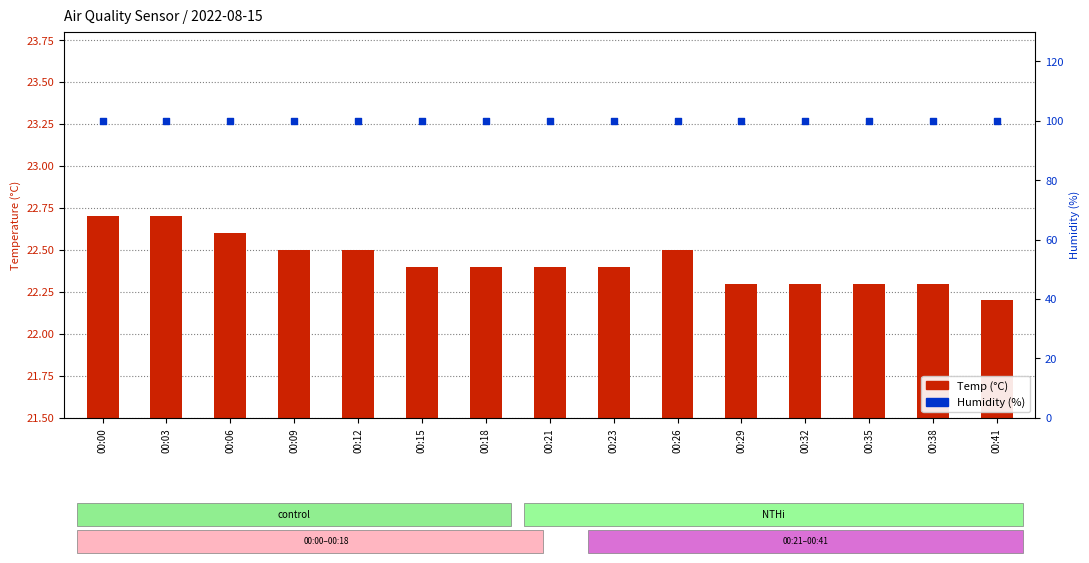

Which series has the largest total across all categories?

Humidity (%)